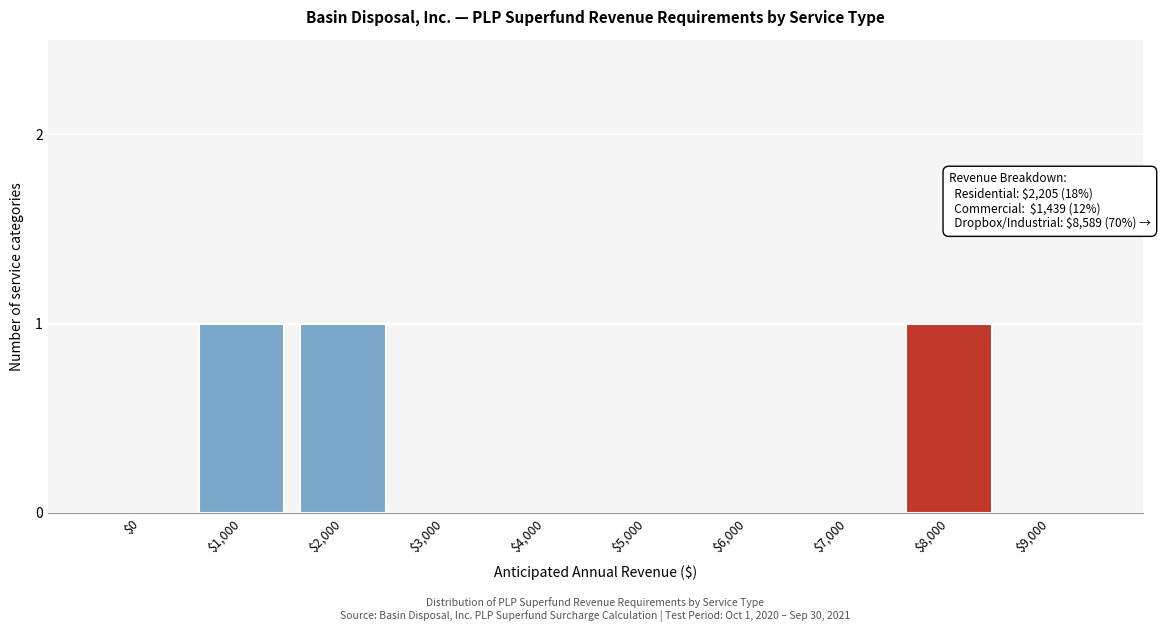

What is the sum of all values?

3